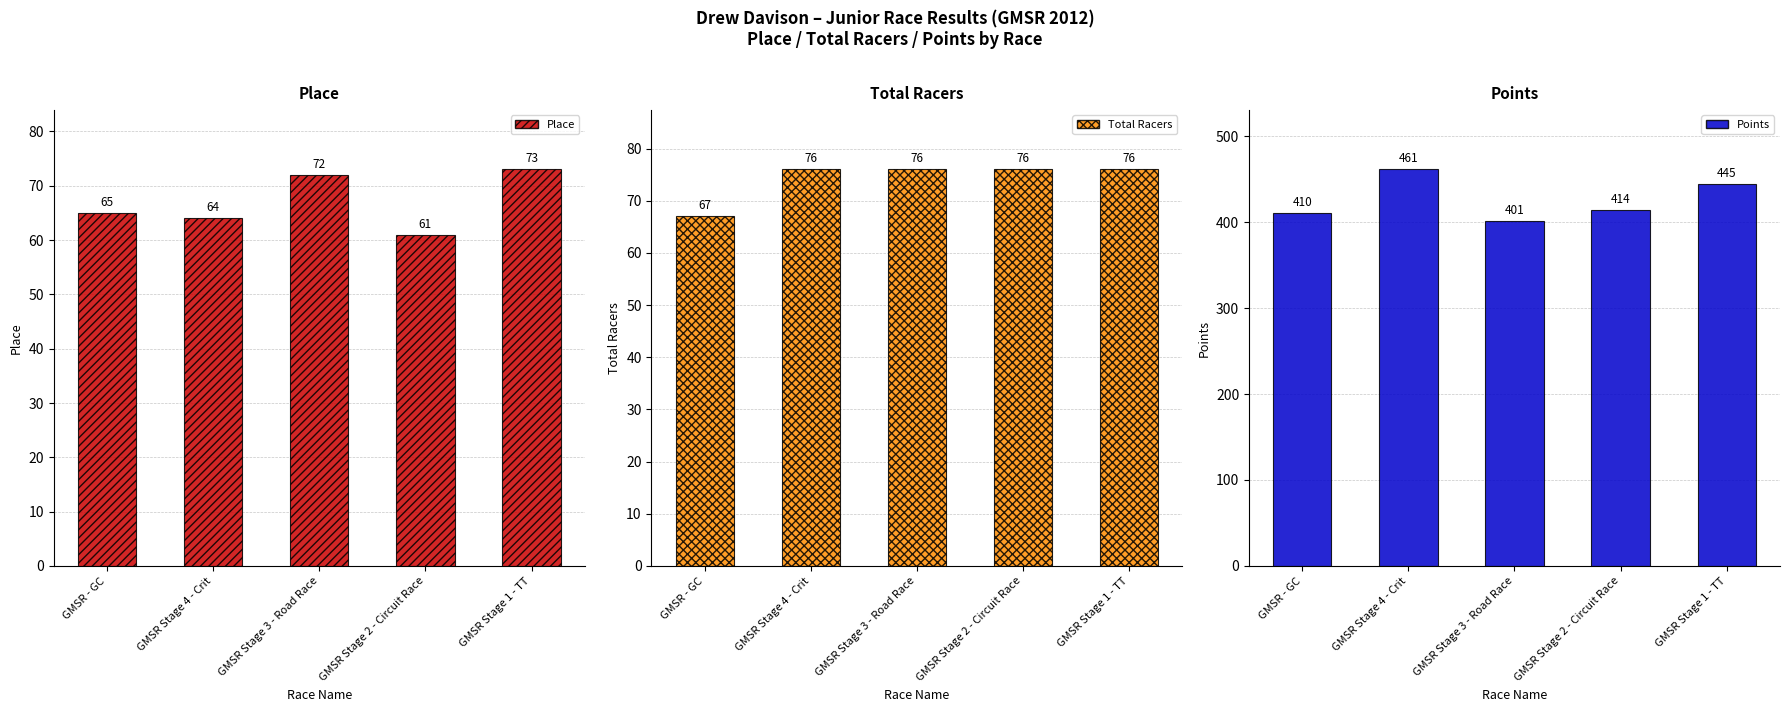

What is the difference between the maximum and minimum values in the Points series?

60.1